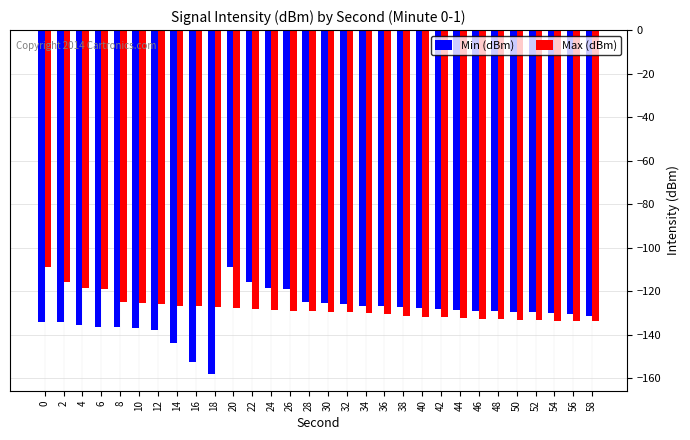

Are the bars grouped side by side (vs. stacked)?

Yes